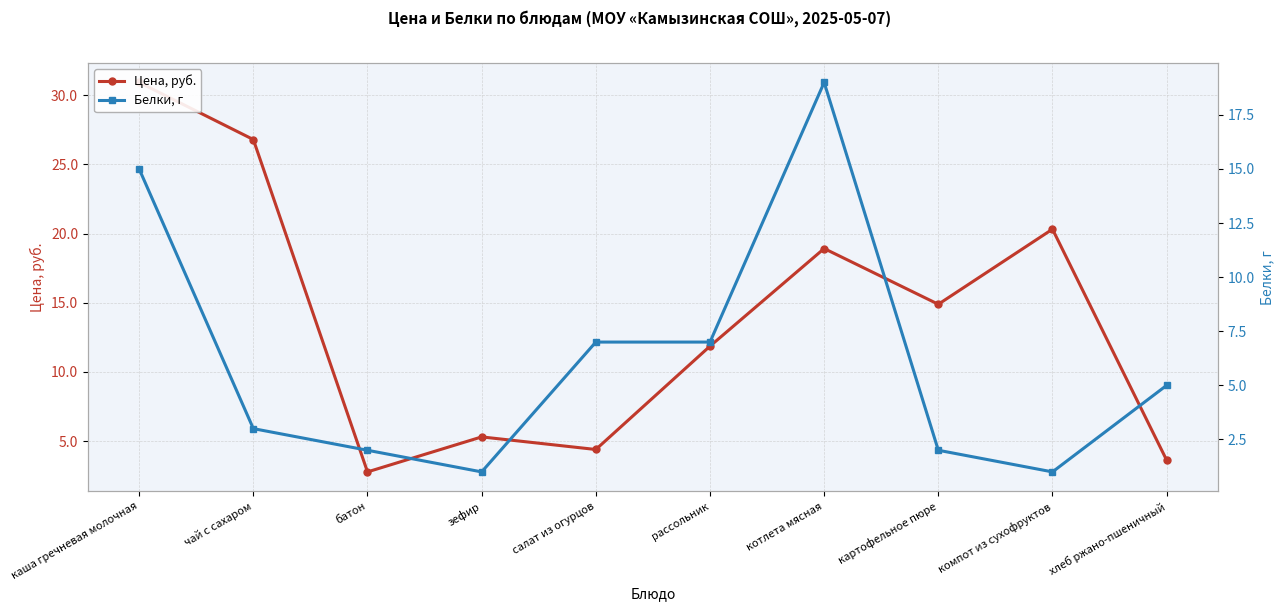

True or false: Белки, г has a value of 1.9 at чай с сахаром.

False